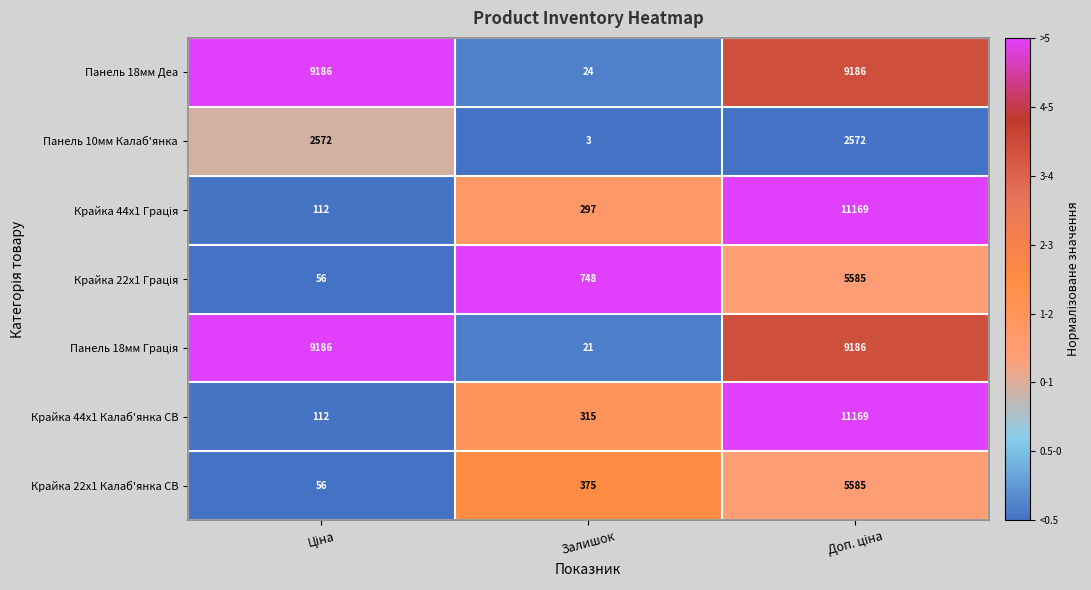

True or false: Крайка 44x1 Калаб'янка CB has a value of 315 at Залишок.

True